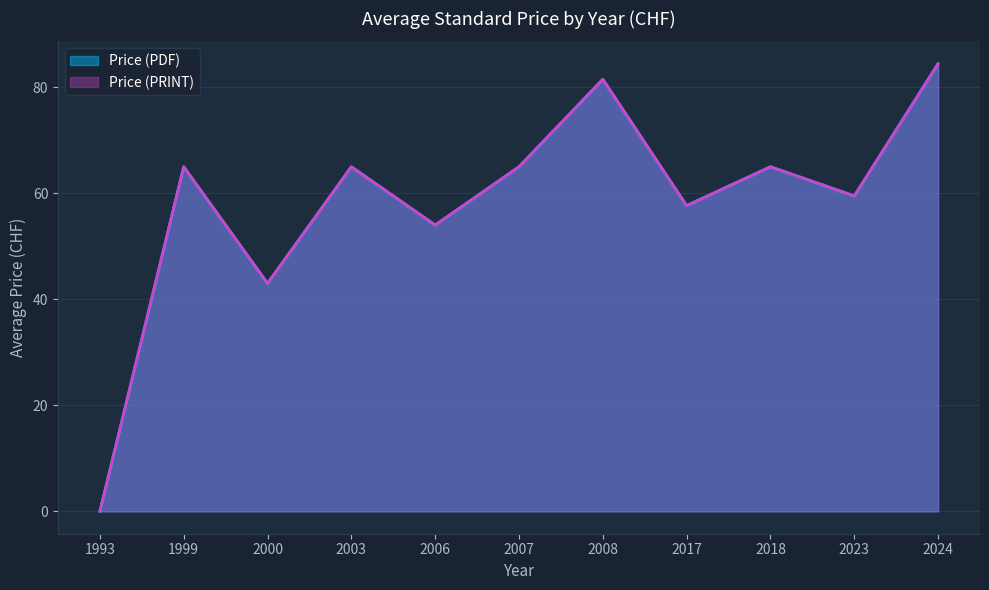

True or false: Price (PDF) and Price (PRINT) cross at least once.

False